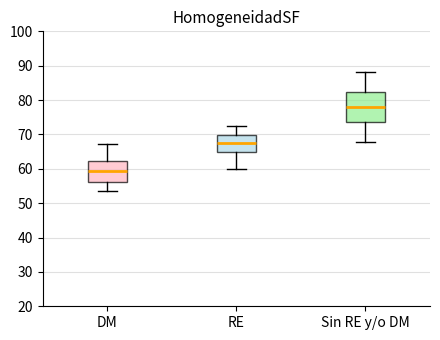

Which box's median line is the lowest?

DM